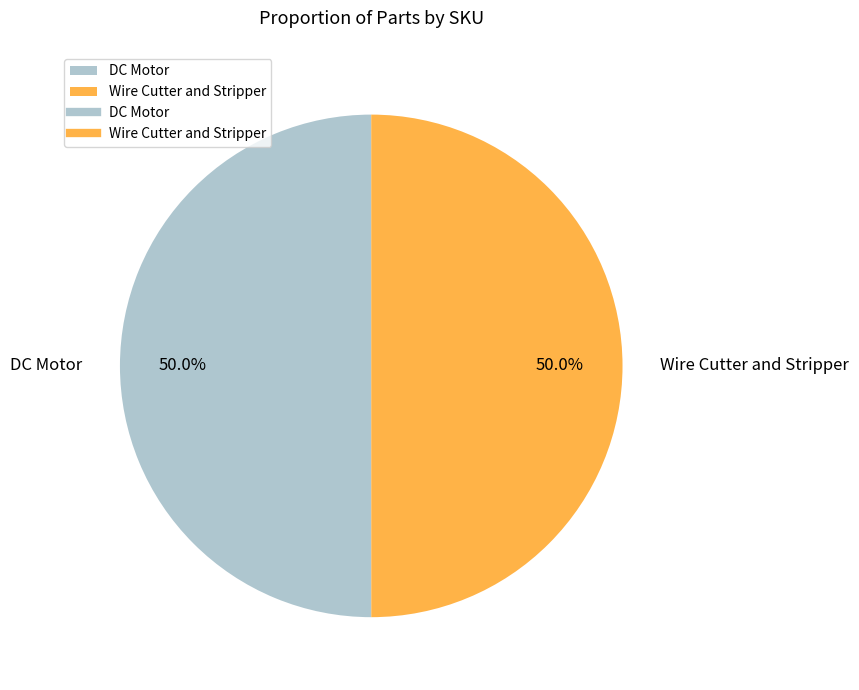

Approximately how many times larger is the value at DC Motor compared to Wire Cutter and Stripper?

1.0